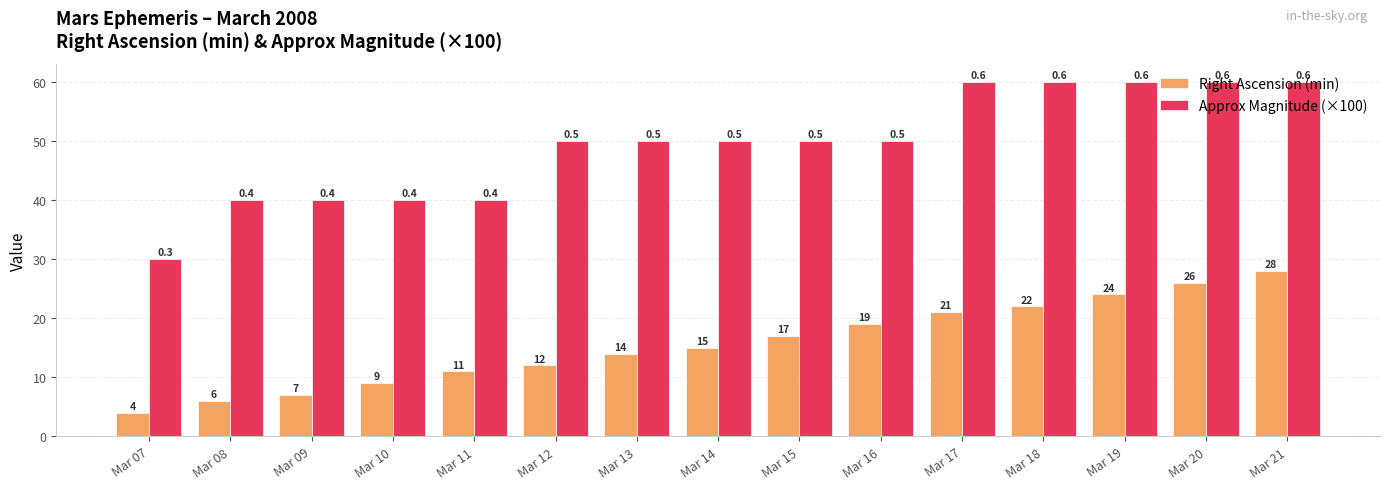

What is the total value across all series at Mar 11?

51